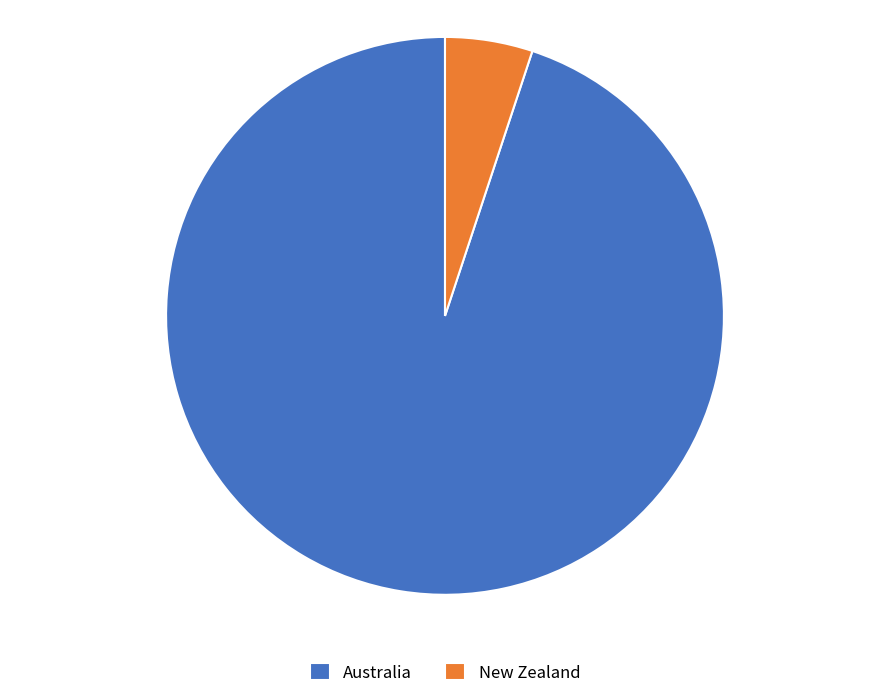

True or false: New Zealand accounts for 14% of the total.

False